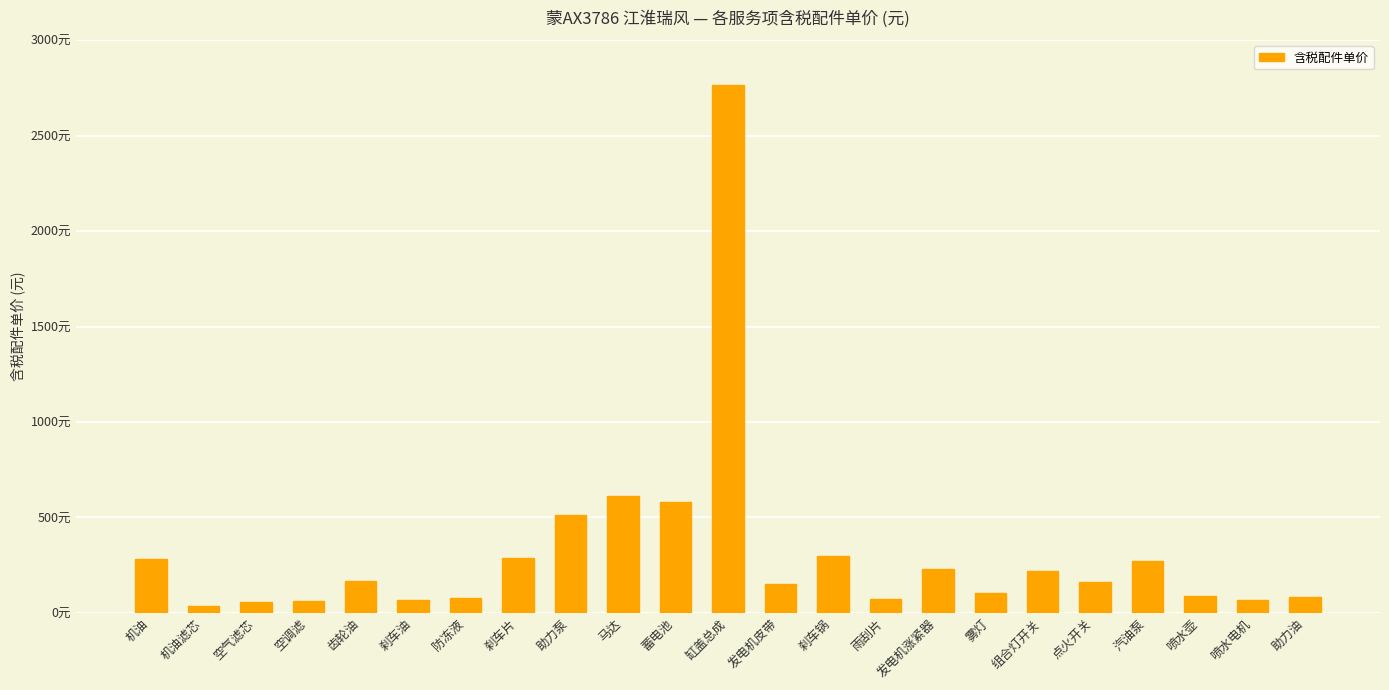

Are the bars horizontal?

No